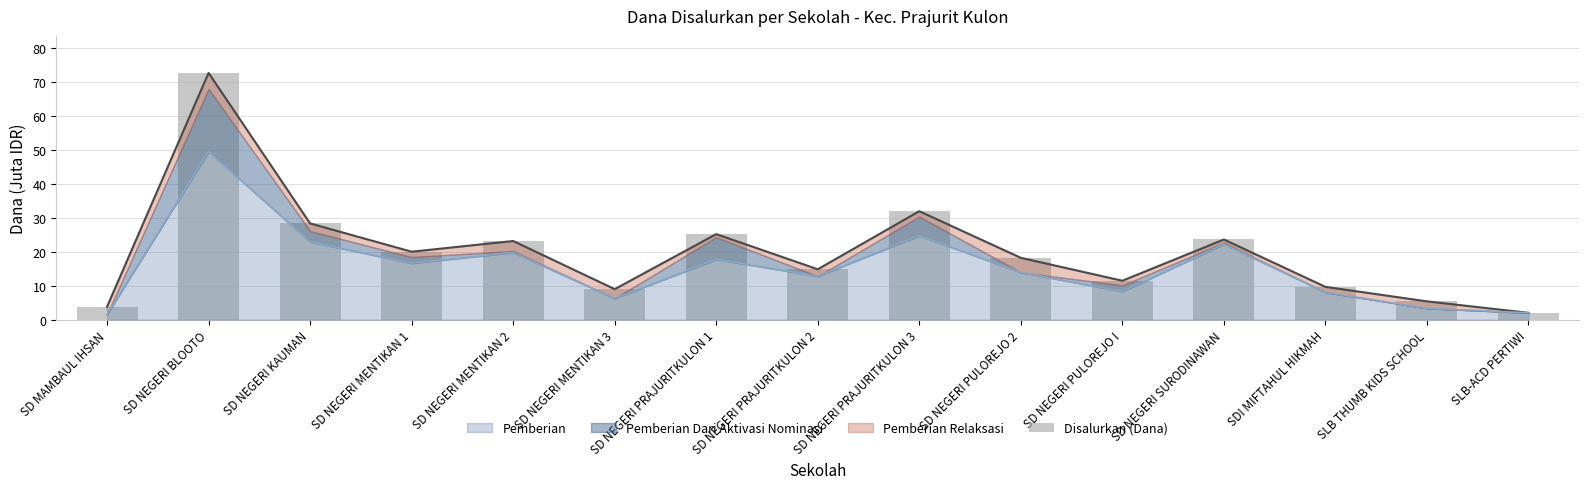

List the labels in order of value, smallest first.

SLB-ACD PERTIWI, SD MAMBAUL IHSAN, SLB THUMB KIDS SCHOOL, SD NEGERI MENTIKAN 3, SDI MIFTAHUL HIKMAH, SD NEGERI PULOREJO I, SD NEGERI PRAJURITKULON 2, SD NEGERI PULOREJO 2, SD NEGERI MENTIKAN 1, SD NEGERI MENTIKAN 2, SD NEGERI SURODINAWAN, SD NEGERI PRAJURITKULON 1, SD NEGERI KAUMAN, SD NEGERI PRAJURITKULON 3, SD NEGERI BLOOTO